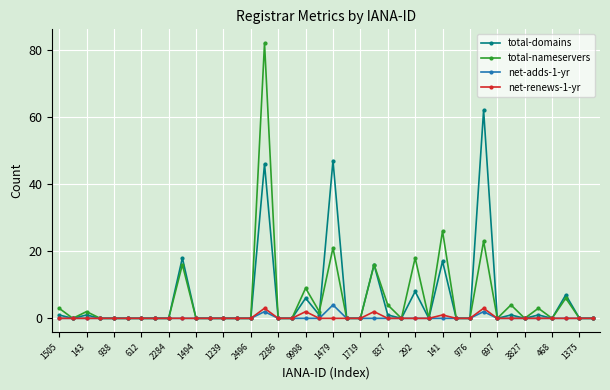

At how many categories does at least one series exceed 28?

3